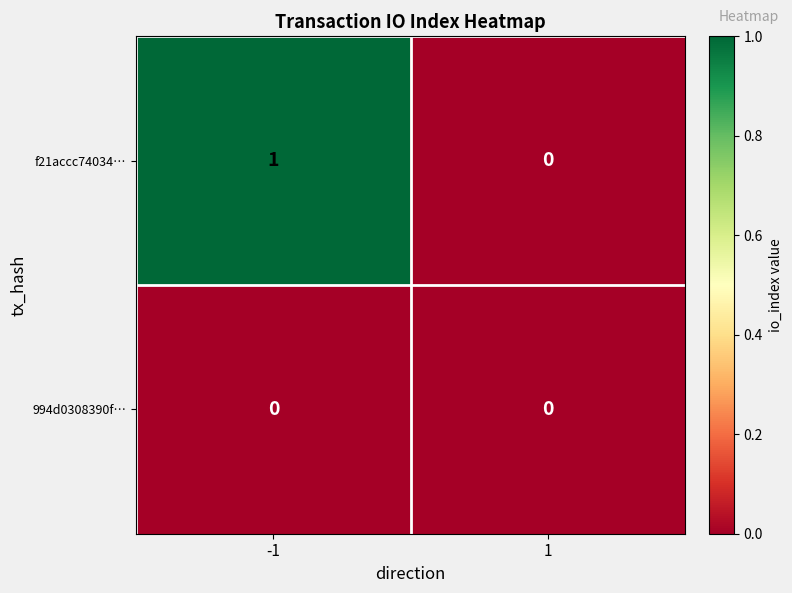

Reading left to right, transcribe all the data shown in this chart.

f21accc74034…: -1=1	1=0
994d0308390f…: -1=0	1=0